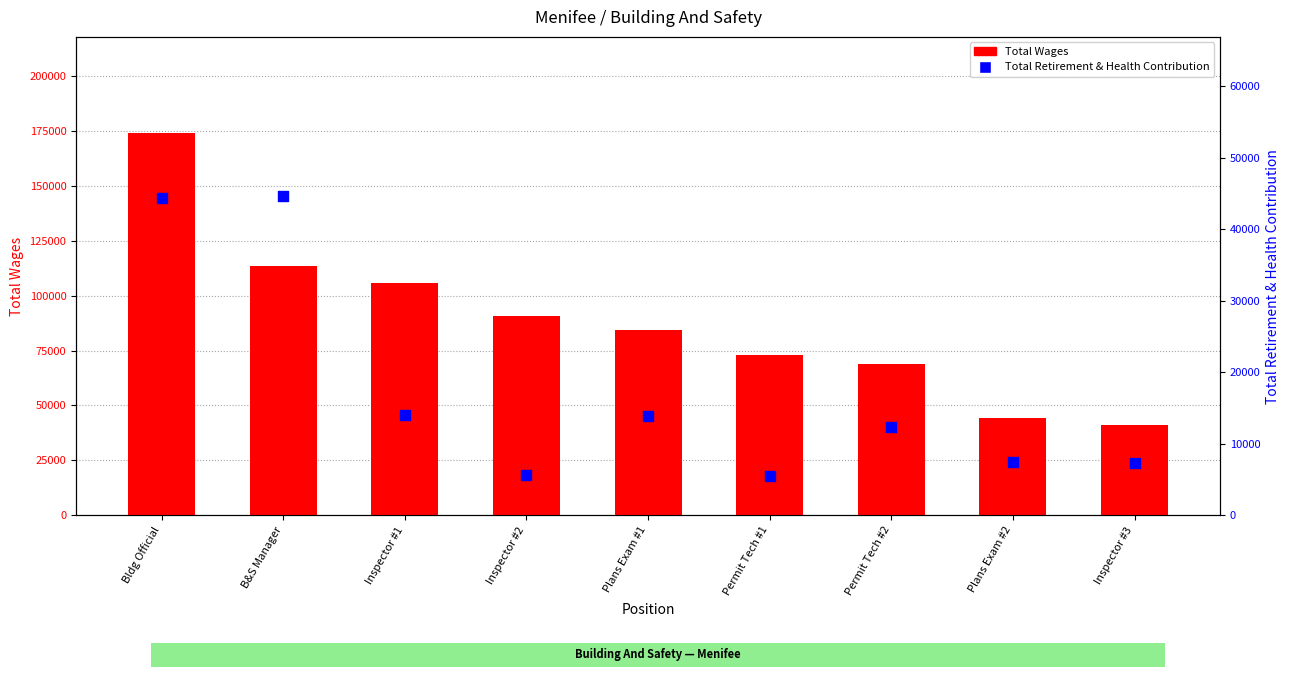

Which series reaches the minimum Y coordinate?

Total Retirement & Health Contribution